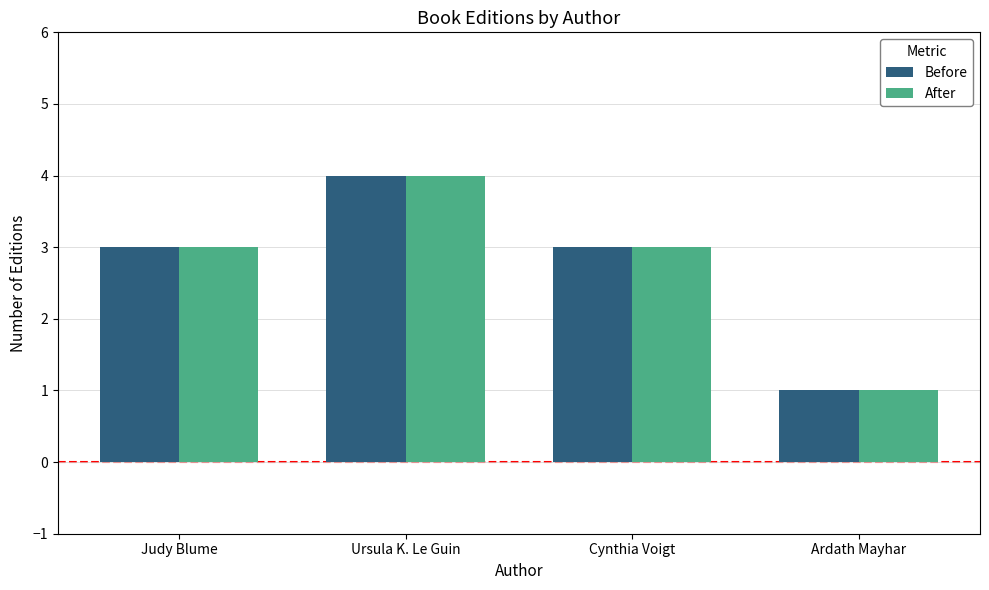

Reading right to left, what are all the values shown in this chart?

Before: Ardath Mayhar=1	Cynthia Voigt=3	Ursula K. Le Guin=4	Judy Blume=3
After: Ardath Mayhar=1	Cynthia Voigt=3	Ursula K. Le Guin=4	Judy Blume=3